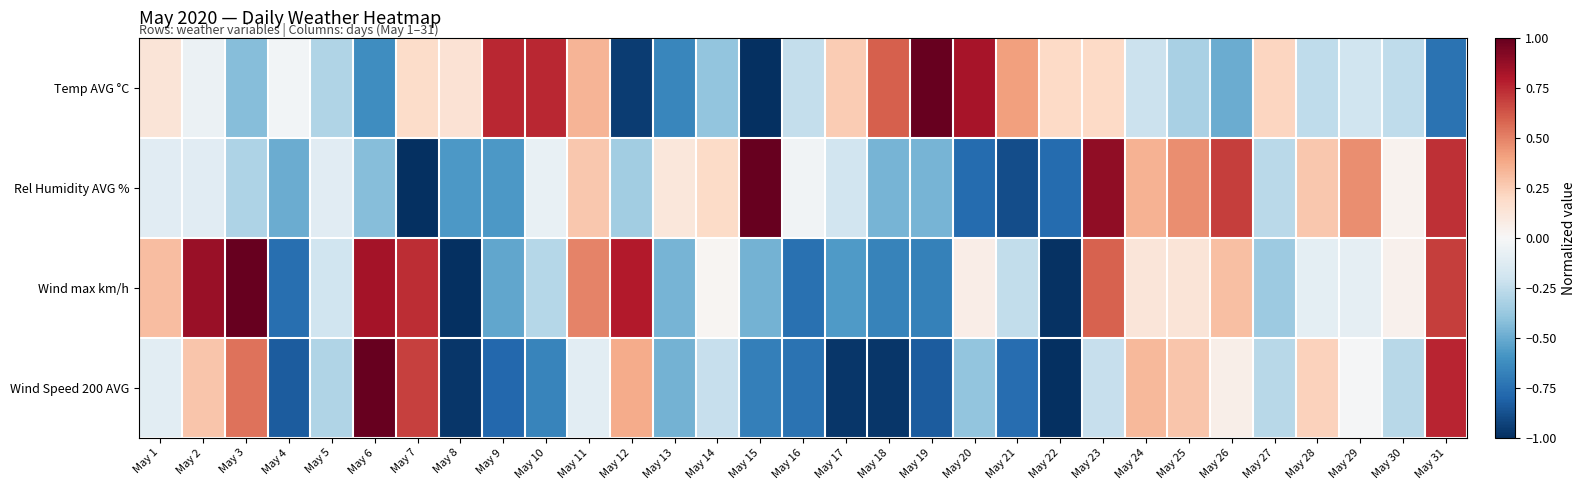

Rank the series by their maximum value, from highest to lowest.

Temp AVG °C, Rel Humidity AVG %, Wind Speed 200 AVG, Wind max km/h